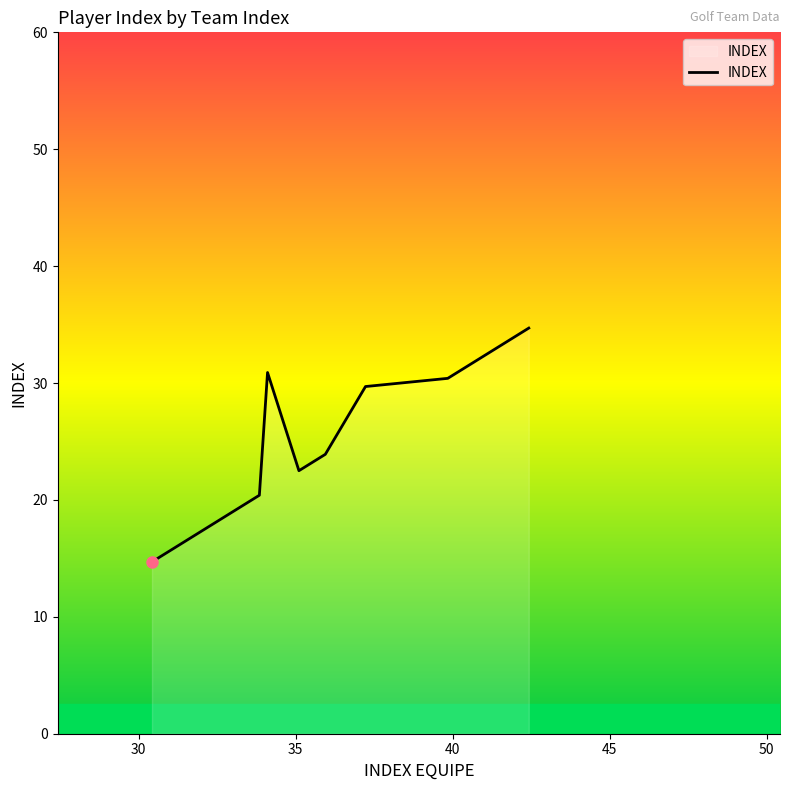

What is the minimum value shown in the chart?

14.7